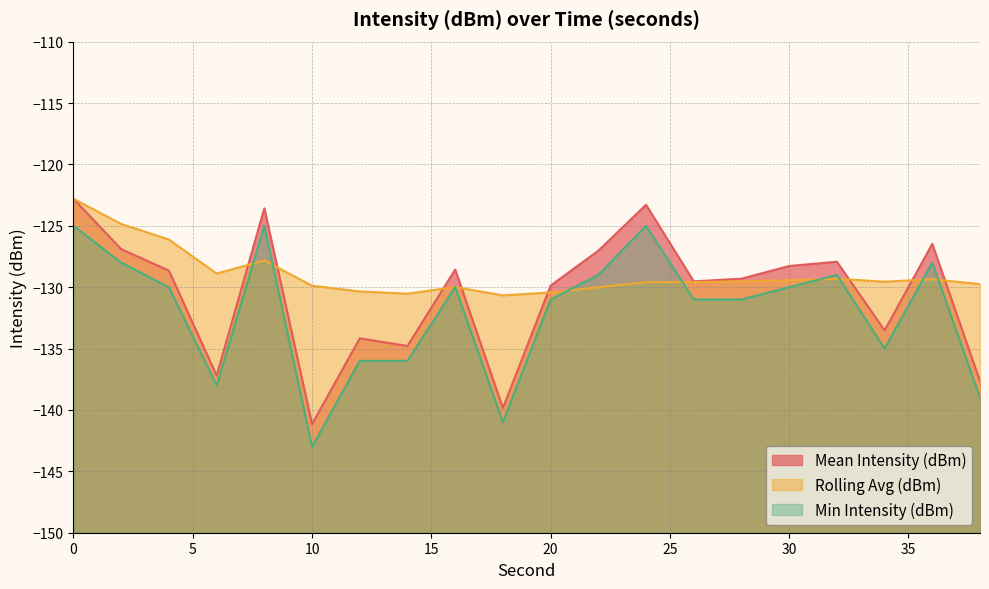

Does the chart have visible grid lines?

Yes